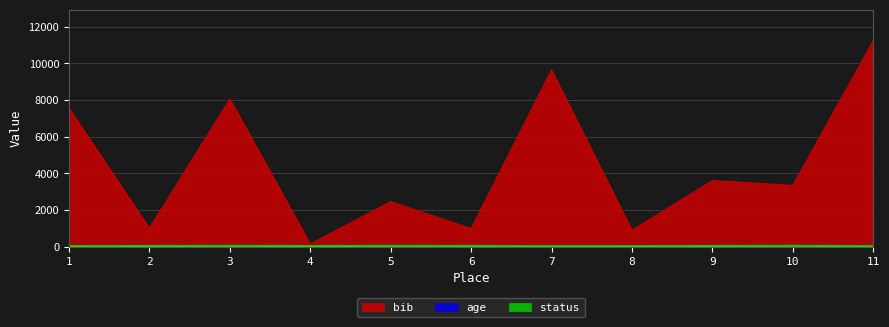

Rank the categories by age value from highest to lowest.

10, 5, 3, 6, 2, 9, 4, 1, 8, 11, 7